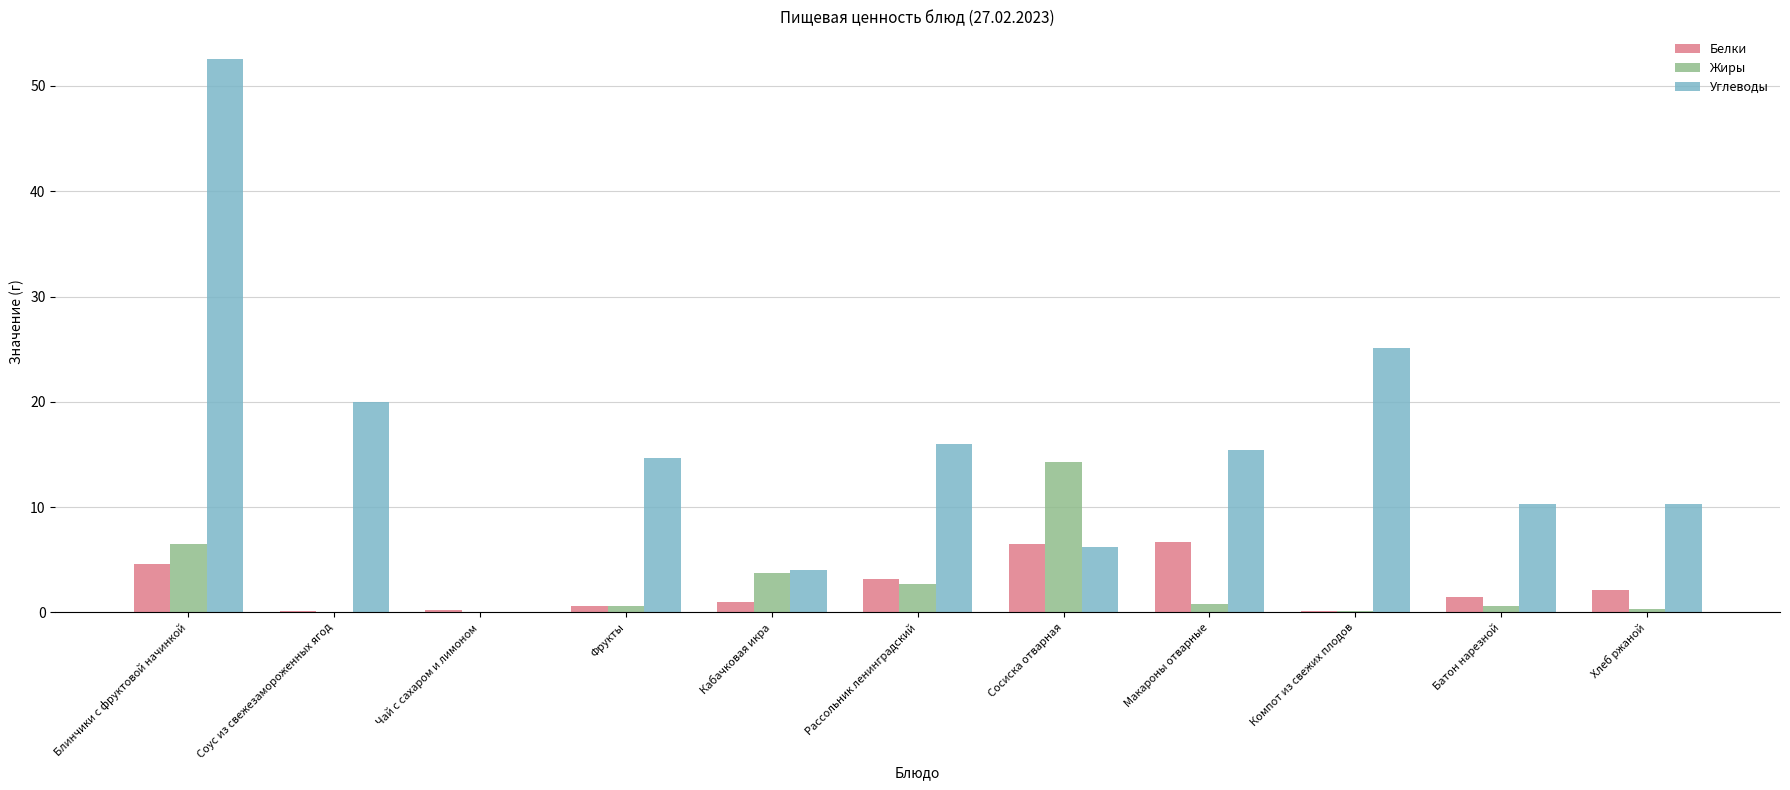

Read the Белки value at Рассольник ленинградский.

3.2